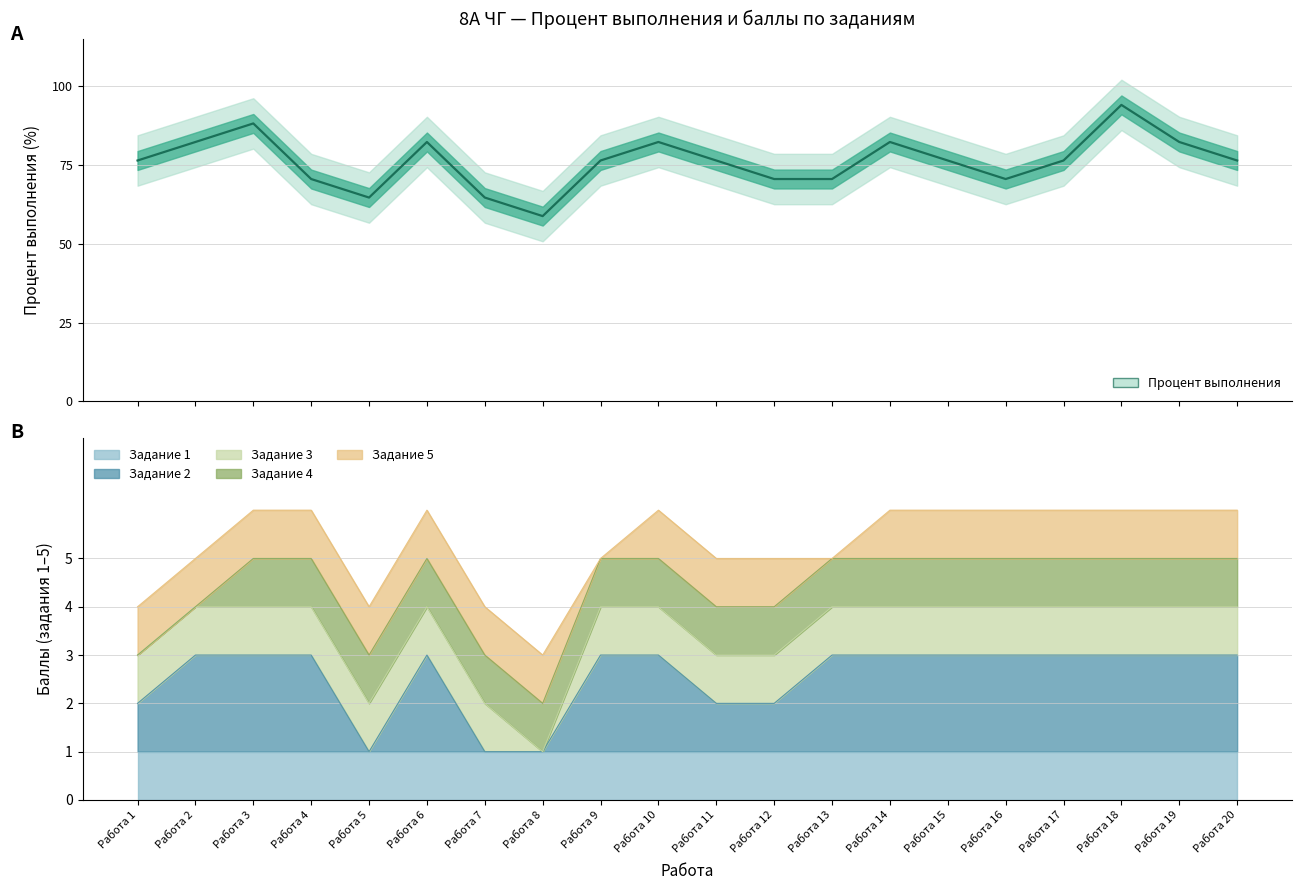

Which category has the lowest value across all series?

Работа 8